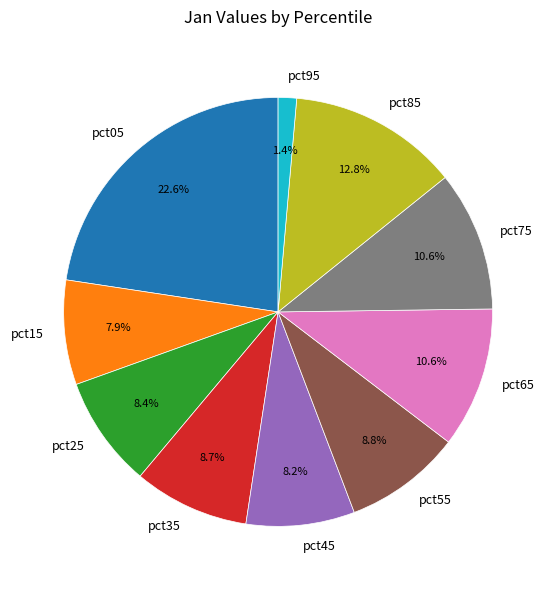

How many slices are in this pie chart?

10